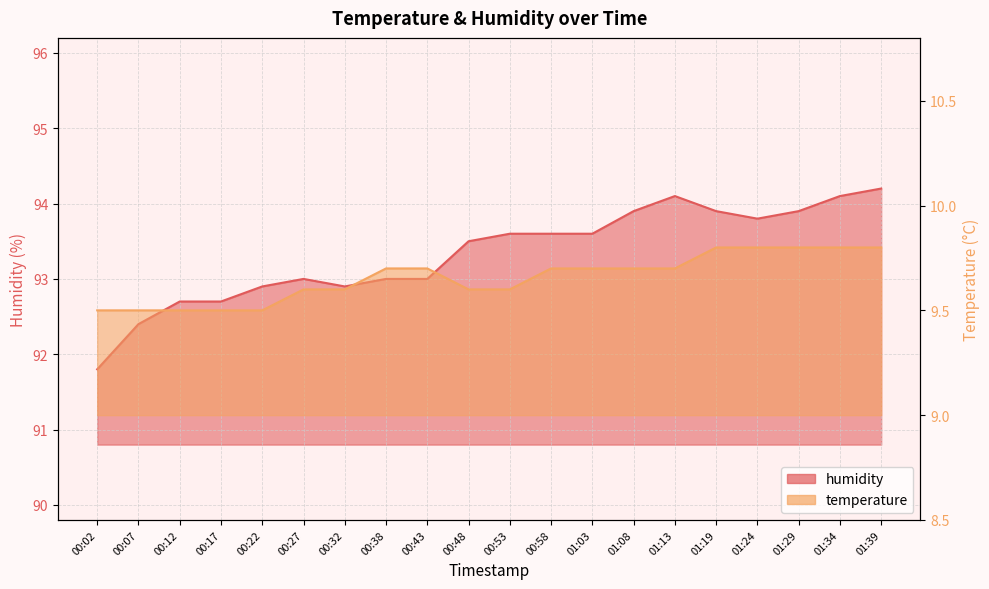

What is the label of the 19th point from the left?

01:34